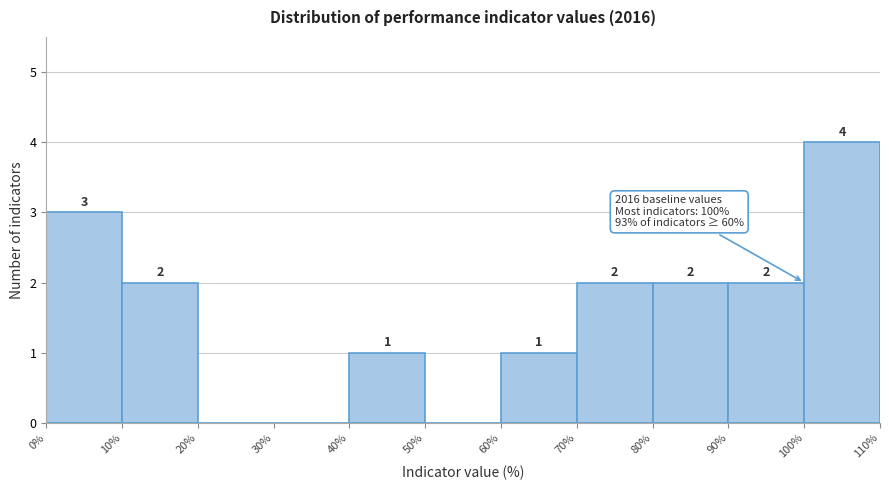

Over which range of the x-axis is the bar tallest?

100% to 110%